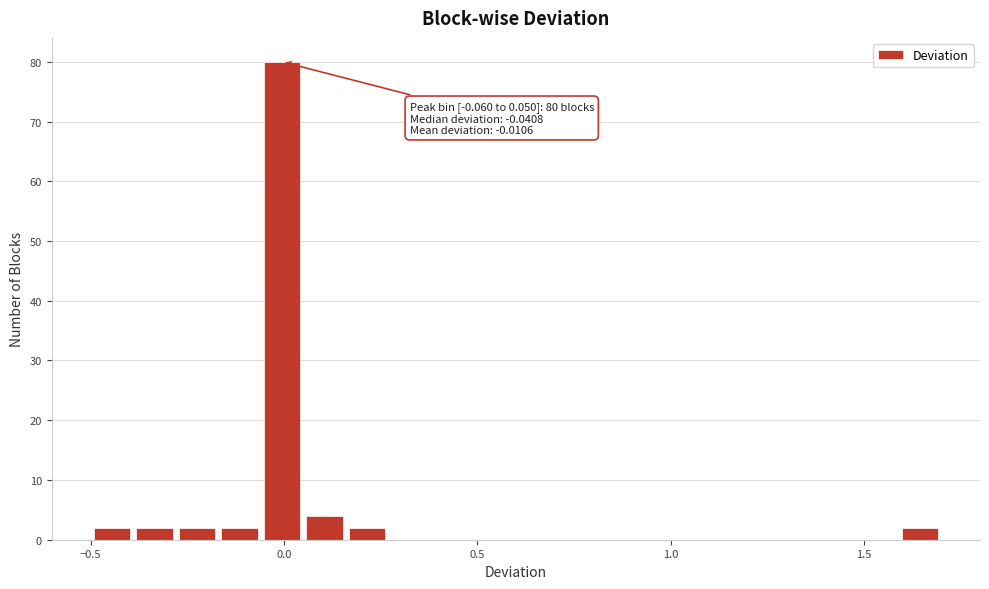

Read against the x-axis, roughly where is the centre of the tallest bar?

0.00